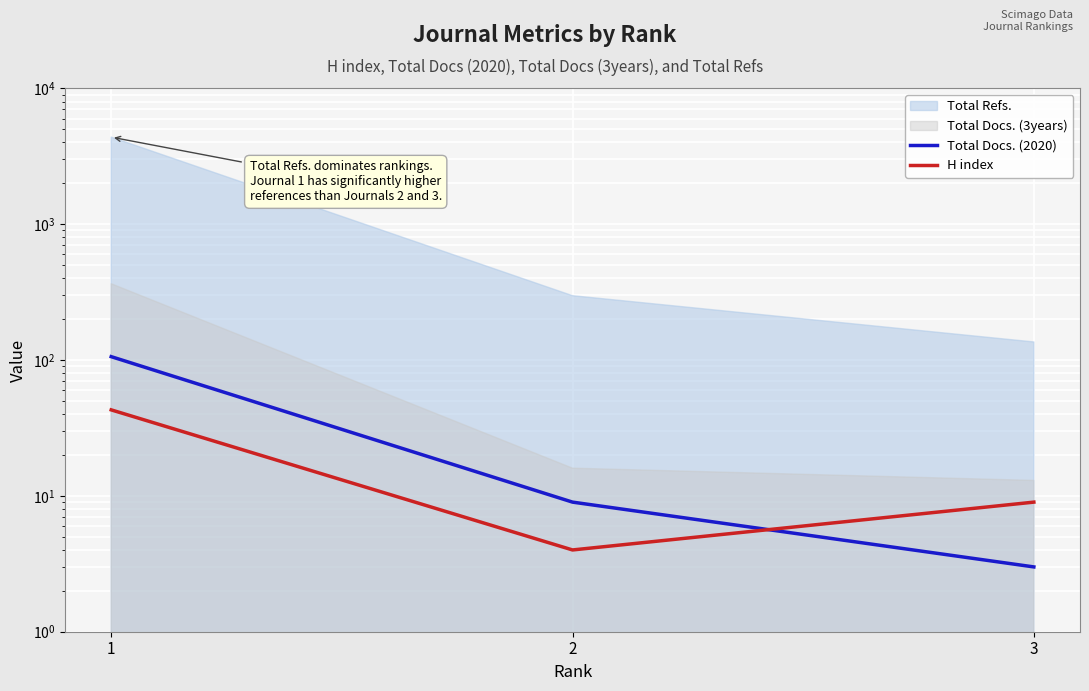

What is the value of the Total Docs. (2020) point at the 2nd from the left?

9